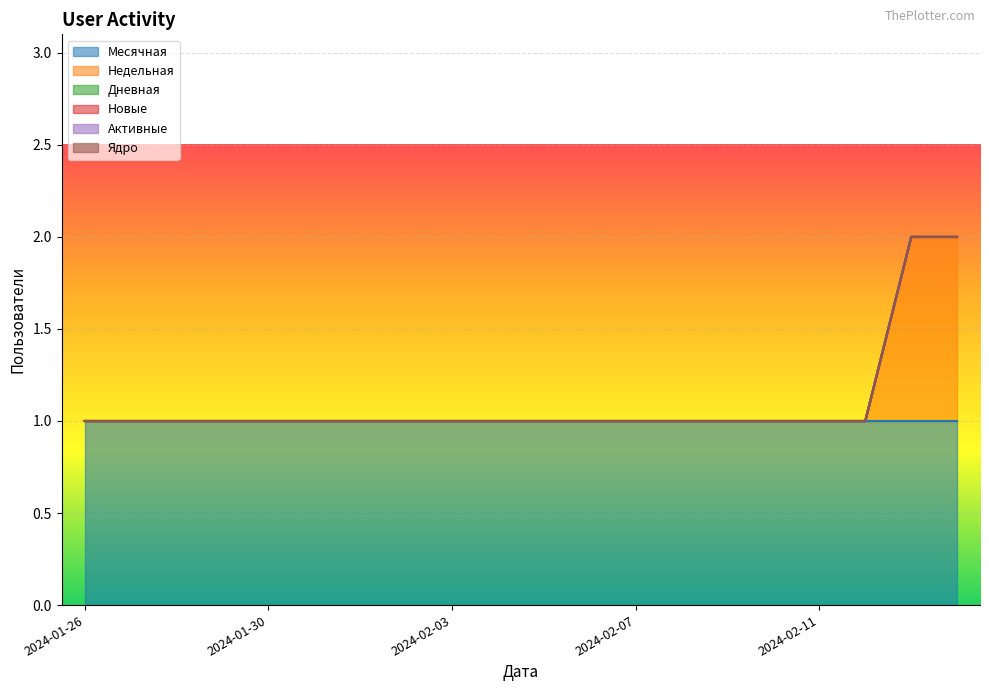

What is the total value across all series at 2024-01-28?

1